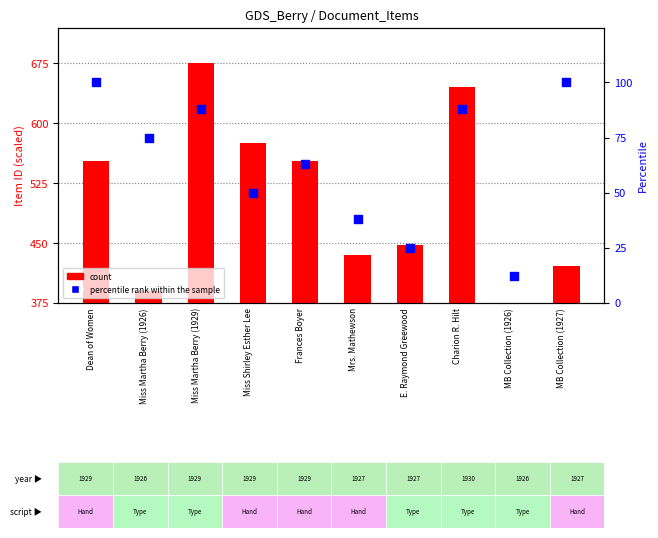

What is the total value across all series at Miss Shirley Esther Lee?

625.3